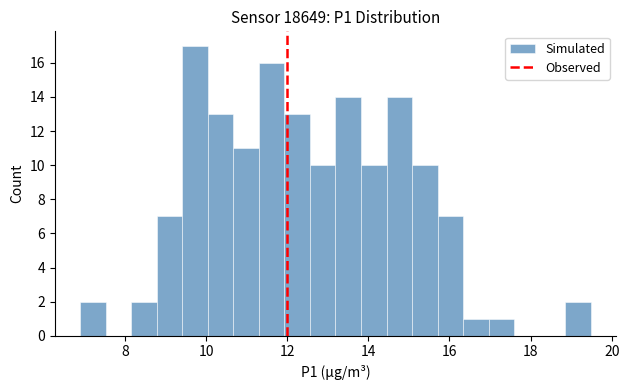

Read against the x-axis, roughly where is the centre of the tallest bar?

9.8